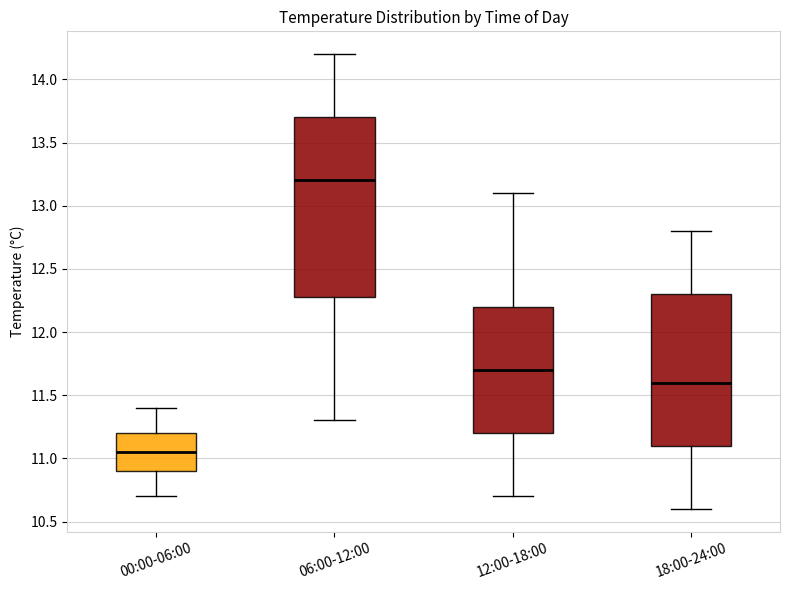

Which box is the tallest, from its lower edge to its upper edge?

06:00-12:00